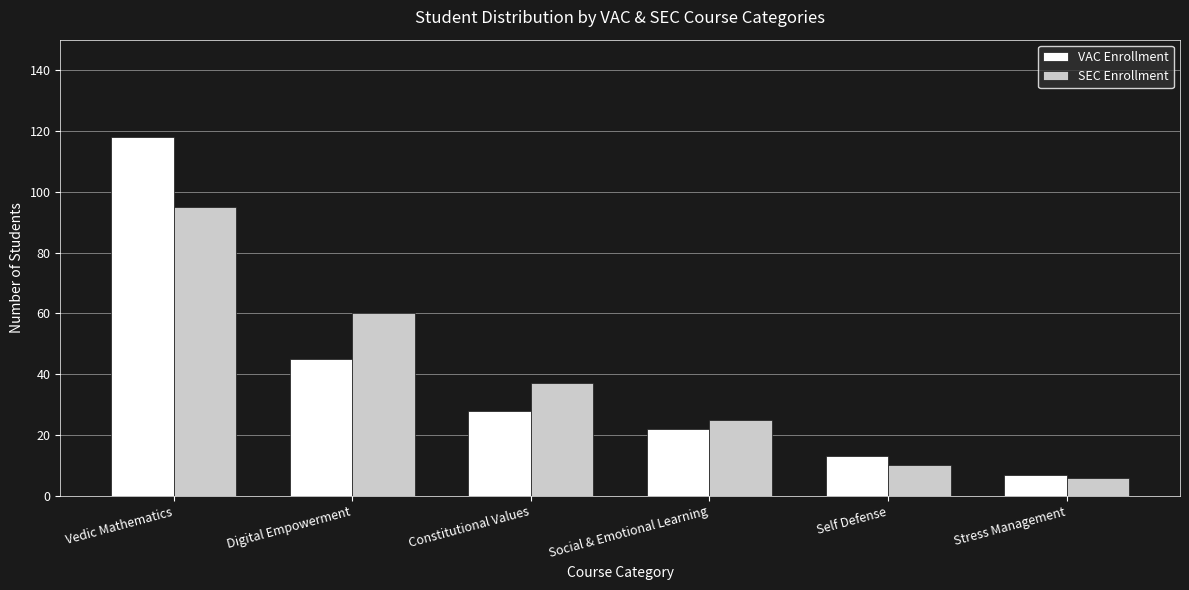

Which series has the largest range (max minus min)?

VAC Enrollment